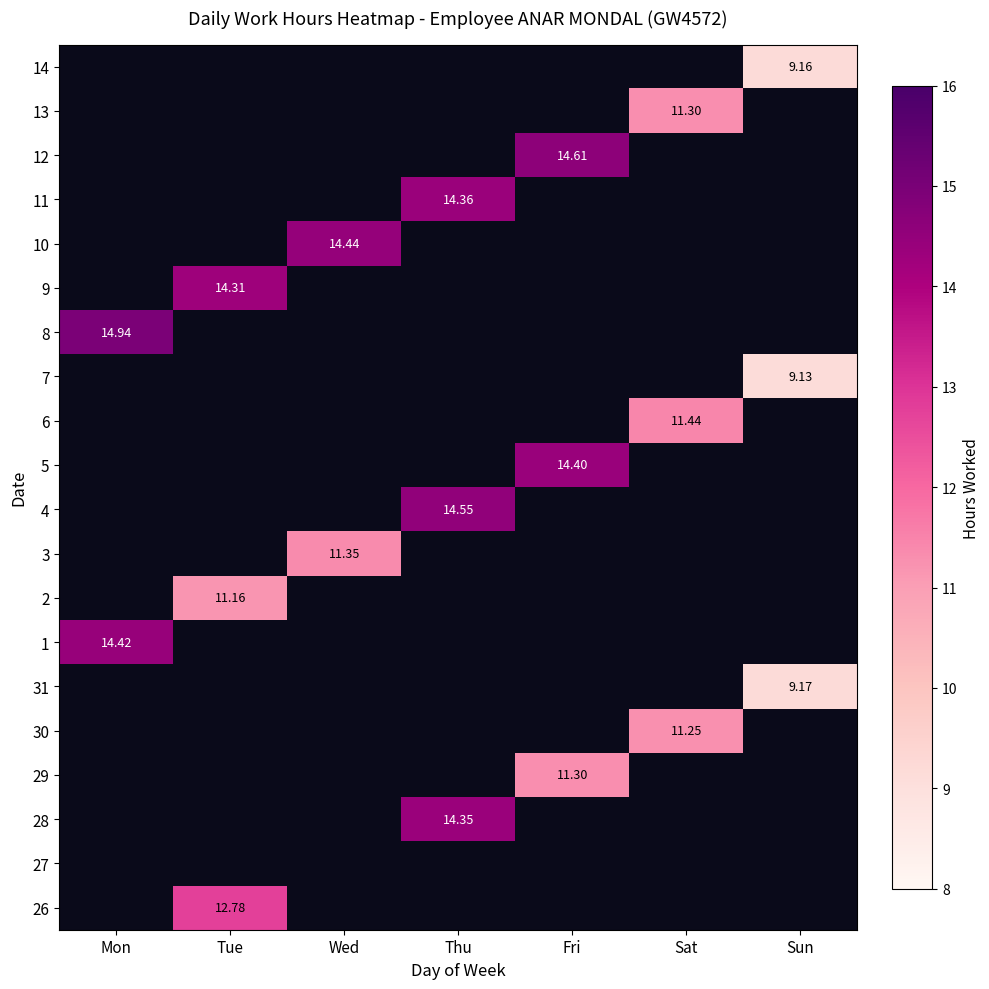

Which label corresponds to the smallest value in the chart?

Sun